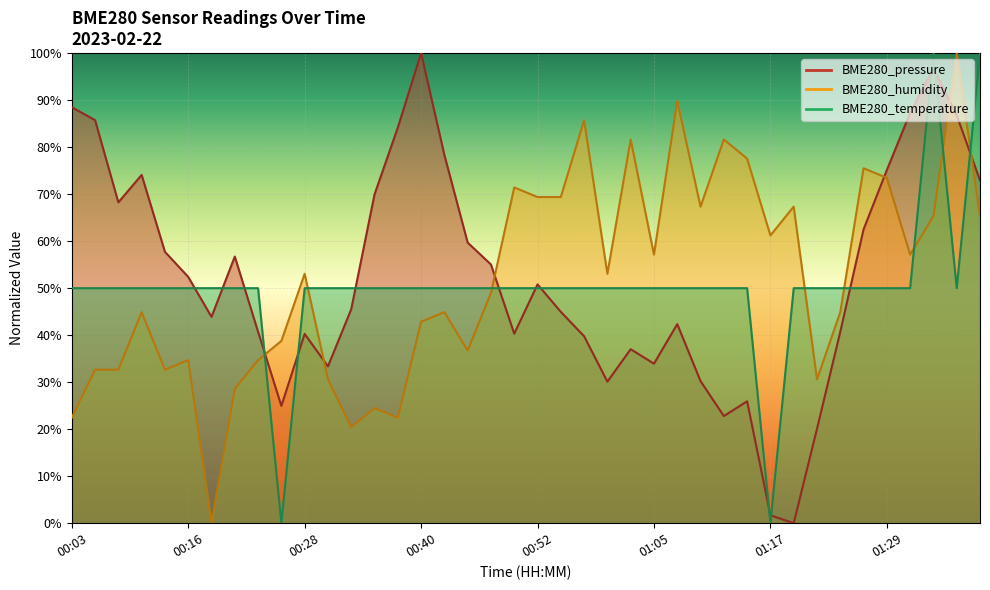

How many data points in BME280_temperature are less than 49?

2